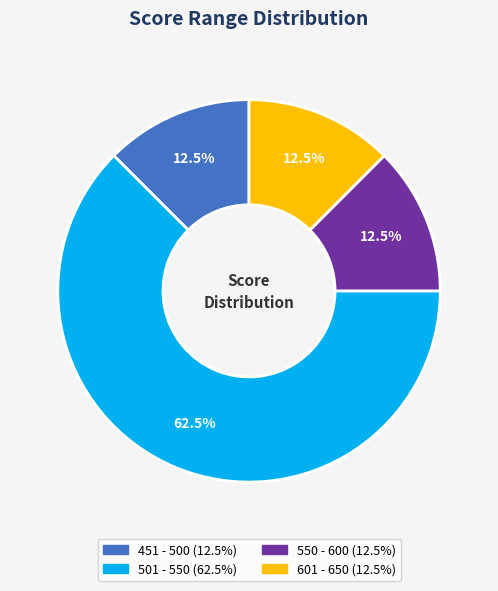

Which slice is the largest?

501 - 550